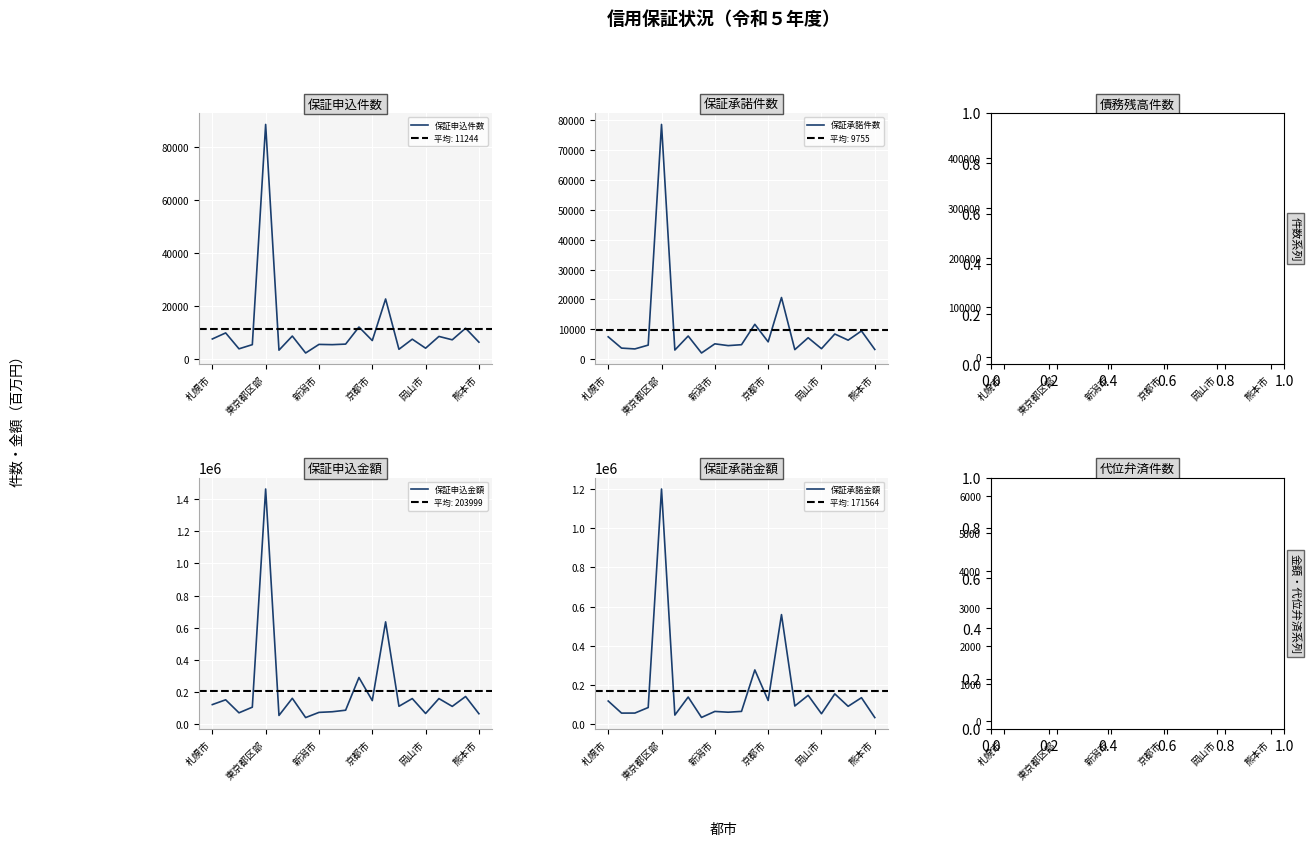

How many data points in 保証承諾件数 are above 5132?

10